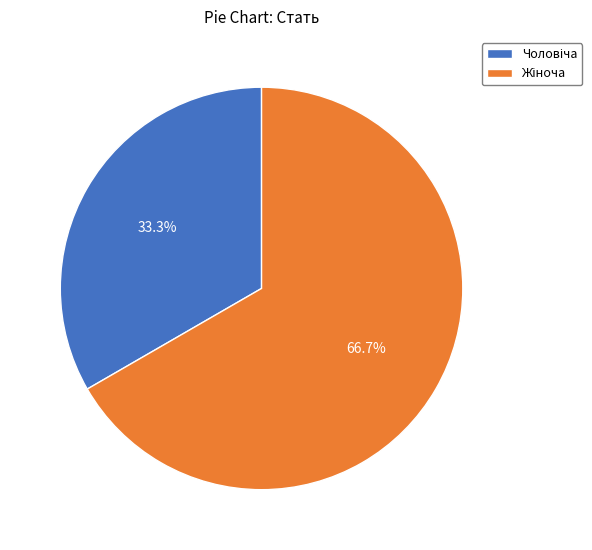

Is there any slice that represents more than half of the pie?

Yes